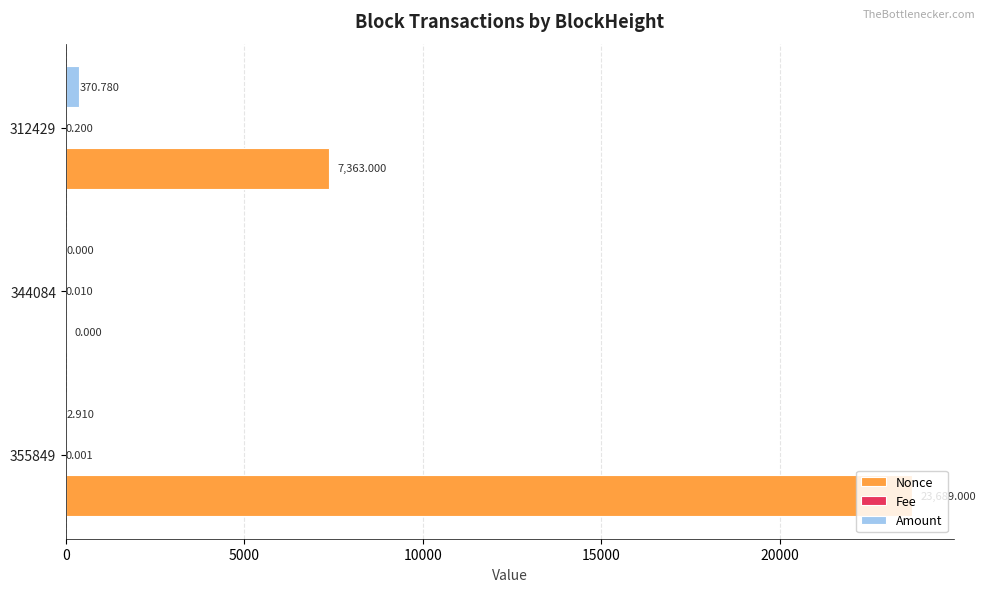

What is the sum of all Amount values?

373.7